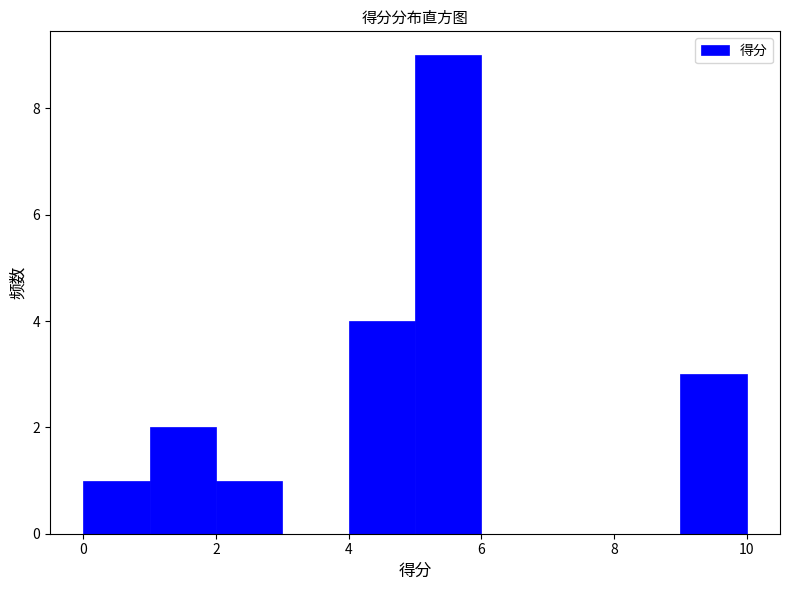

What is the height of the bar covering 1 to 2 on the x-axis? The values are not printed on the chart, so give them approximately, as read against the axis.

2